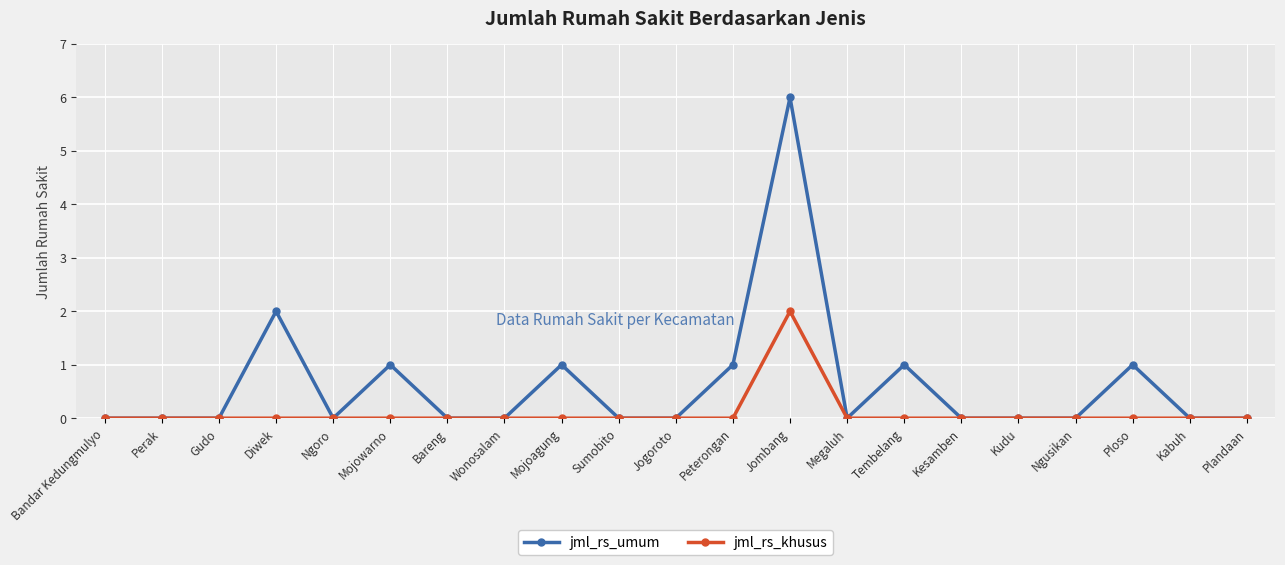

Which series changed the most between Bandar Kedungmulyo and Jombang?

jml_rs_umum